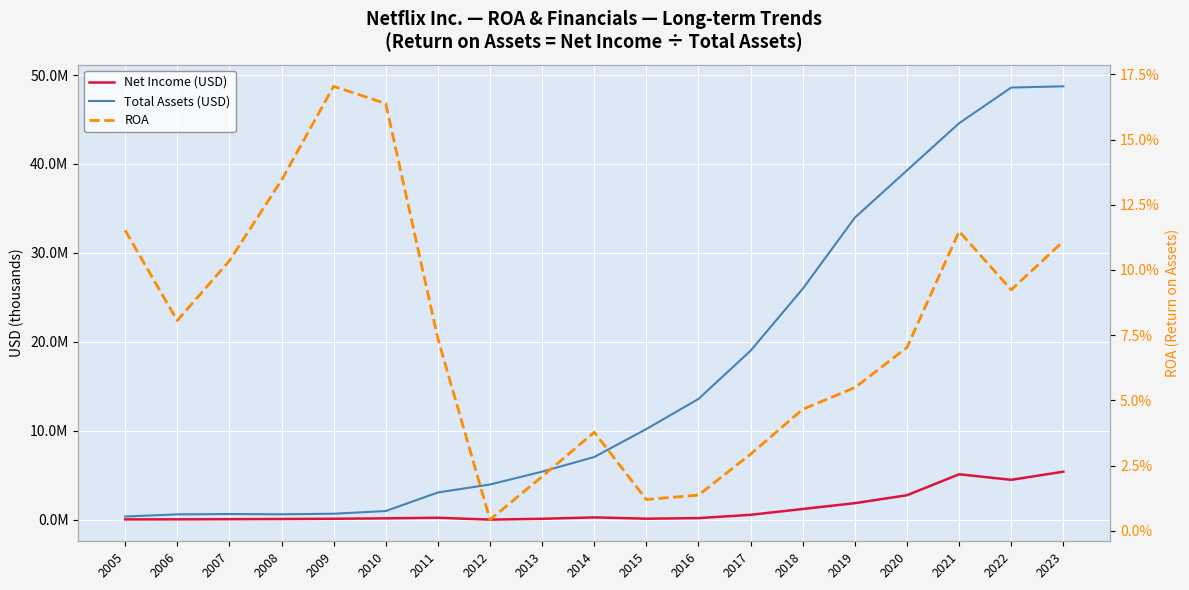

What is the value of the ROA point at the 3rd from the left?

0.1